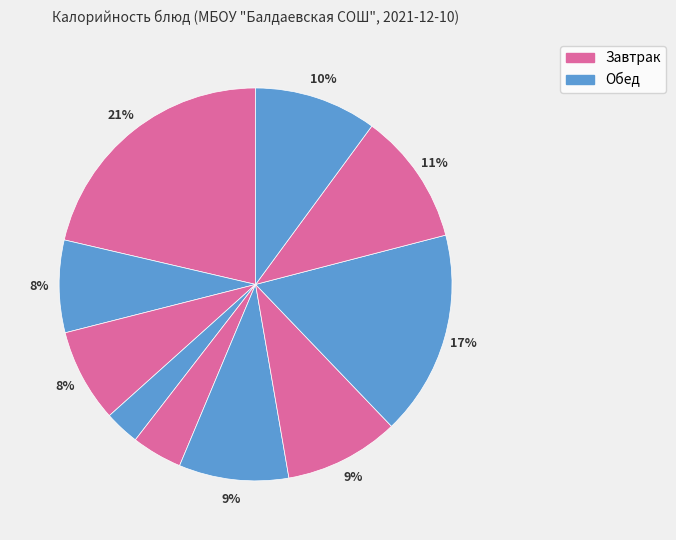

Count the number of slices in the pie.

10